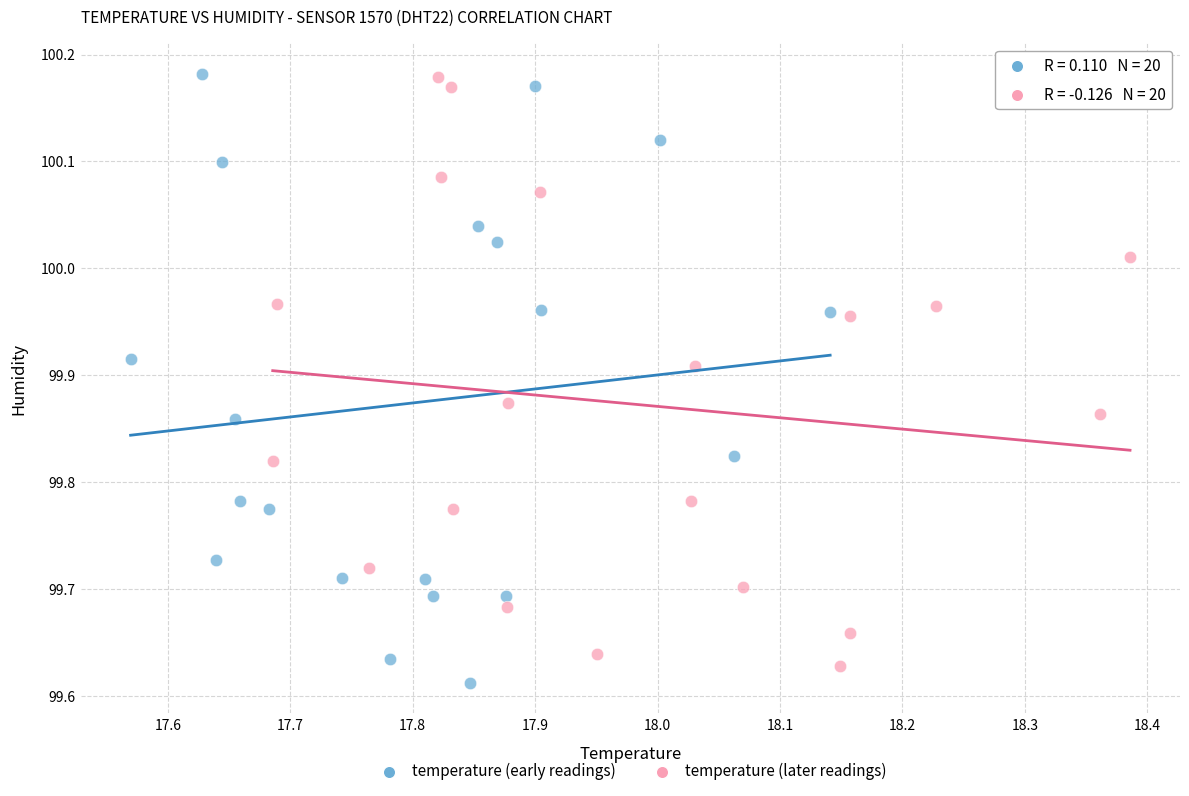

What are all the series names shown in the legend?

temperature (early readings), temperature (later readings)